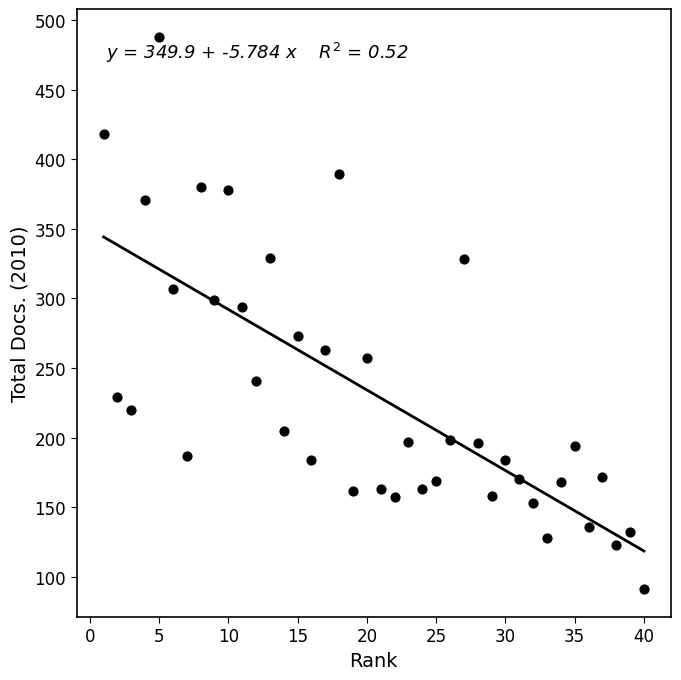

What Y value in the scatter plot is closest to 289?

294